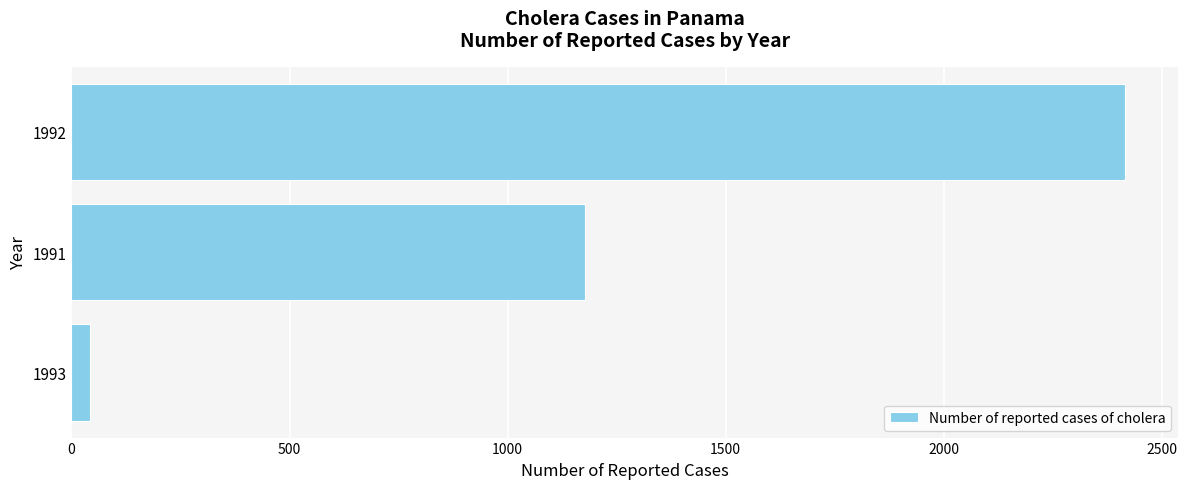

What is the difference between the maximum and second lowest values?

1238